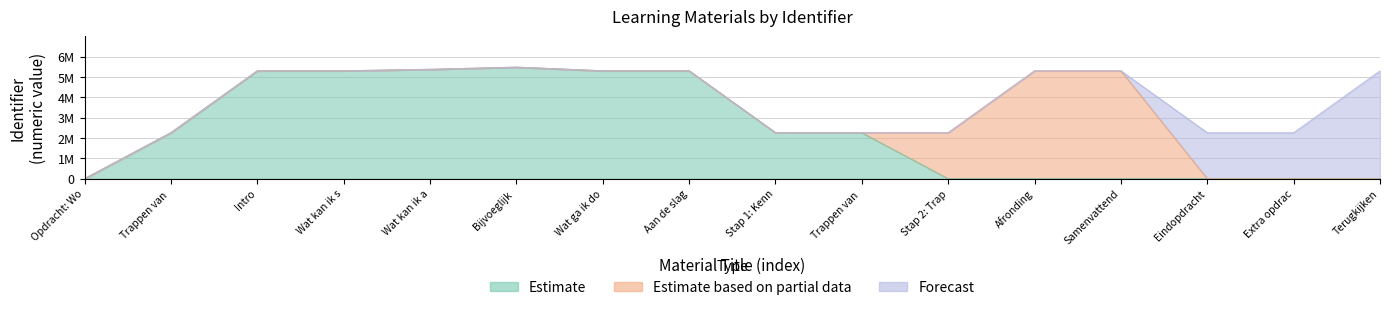

Which series has the largest total across all categories?

Estimate